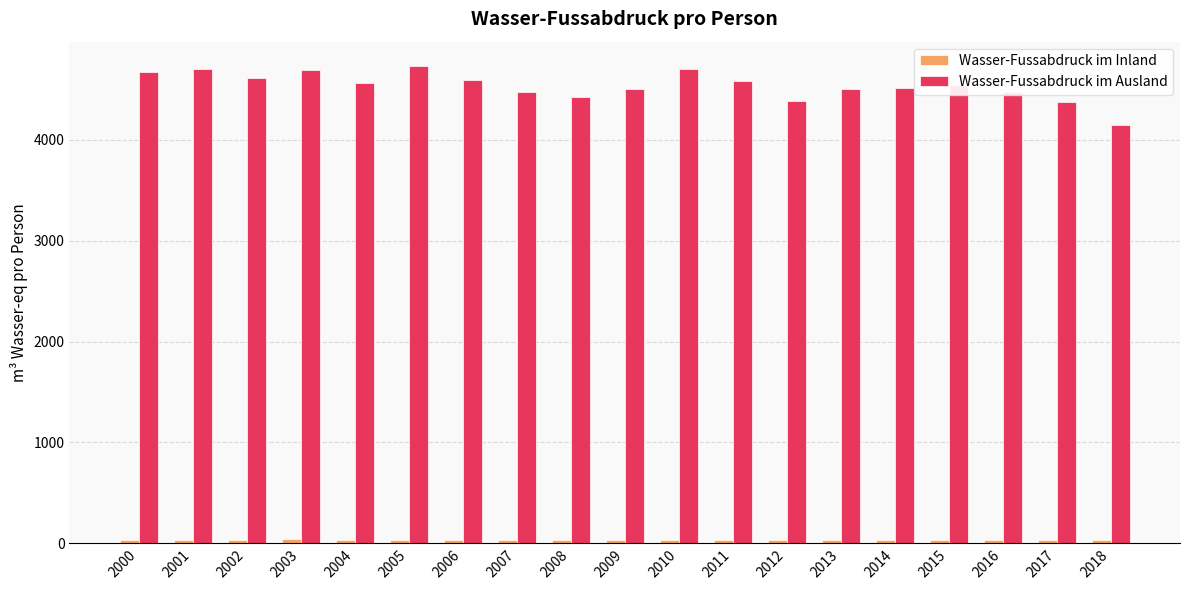

The value of Wasser-Fussabdruck im Ausland at 2007 is 4479.7. True or false?

True